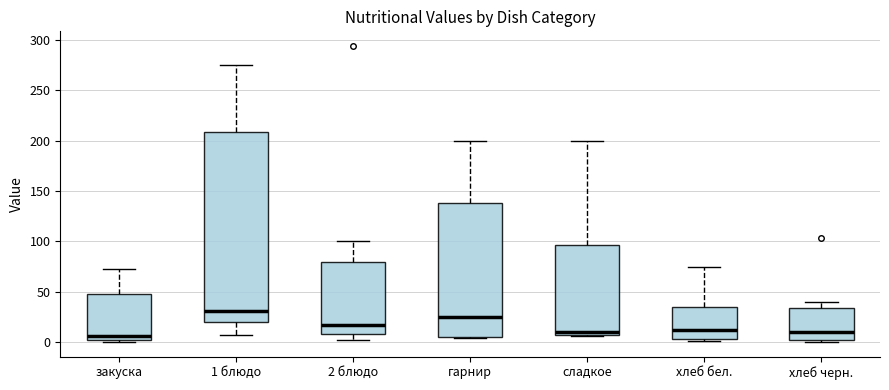

Reading left to right, transcribe this box plot: for each box, give where its median line is, the range the box spans, and where its two whiskers end, as read against the y-axis. The values are not printed on the chart, so give them approximately, as read against the axis.

закуска: median 5, box 0 to 45, whiskers 0 to 75
1 блюдо: median 30, box 20 to 210, whiskers 5 to 275
2 блюдо: median 15, box 10 to 80, whiskers 0 to 100
гарнир: median 25, box 5 to 140, whiskers 5 (just below the box's lower edge) to 200
сладкое: median 10, box 5 to 95, whiskers 5 to 200
хлеб бел.: median 10, box 5 to 35, whiskers 0 to 75
хлеб черн.: median 10, box 0 to 35, whiskers 0 (just below the box's lower edge) to 40